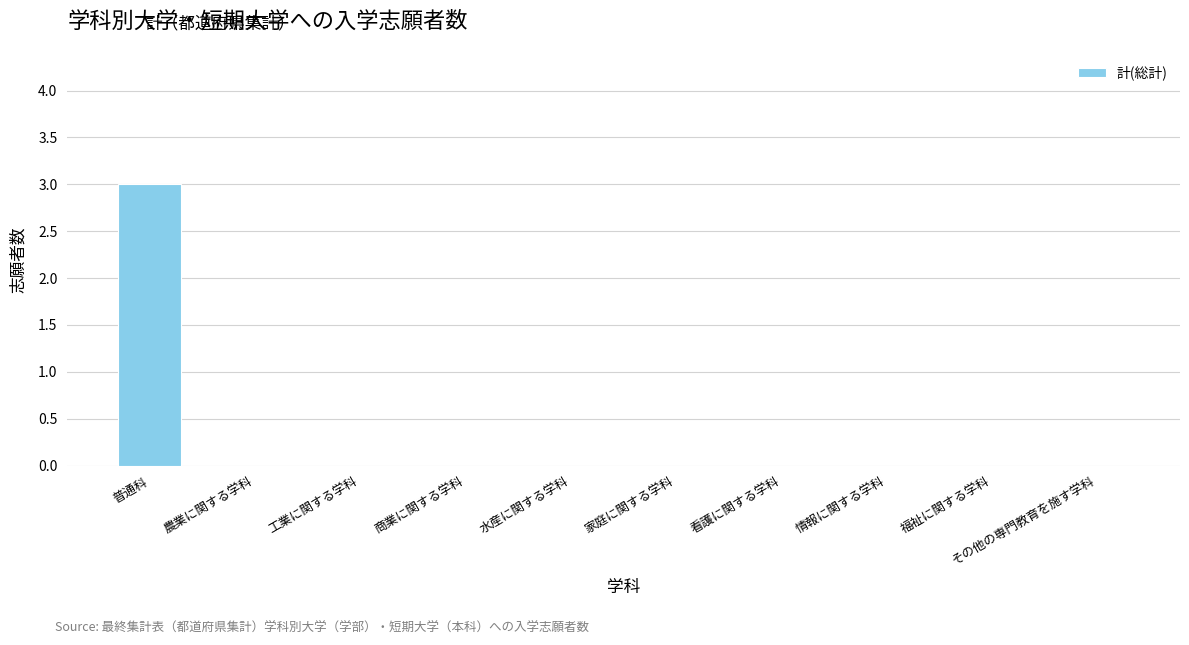

At which category does the chart reach its peak across all series?

普通科